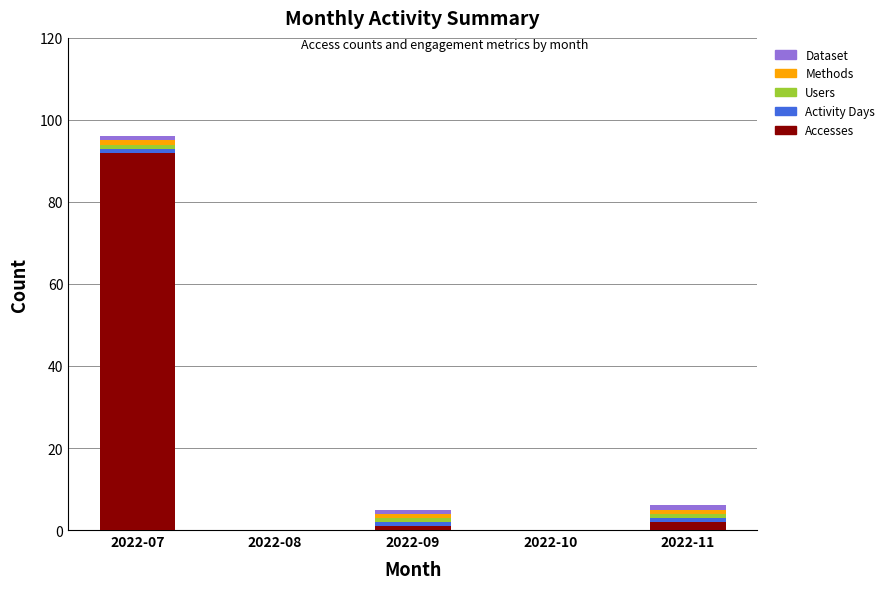

The value of Accesses at 2022-07 is 132. True or false?

False